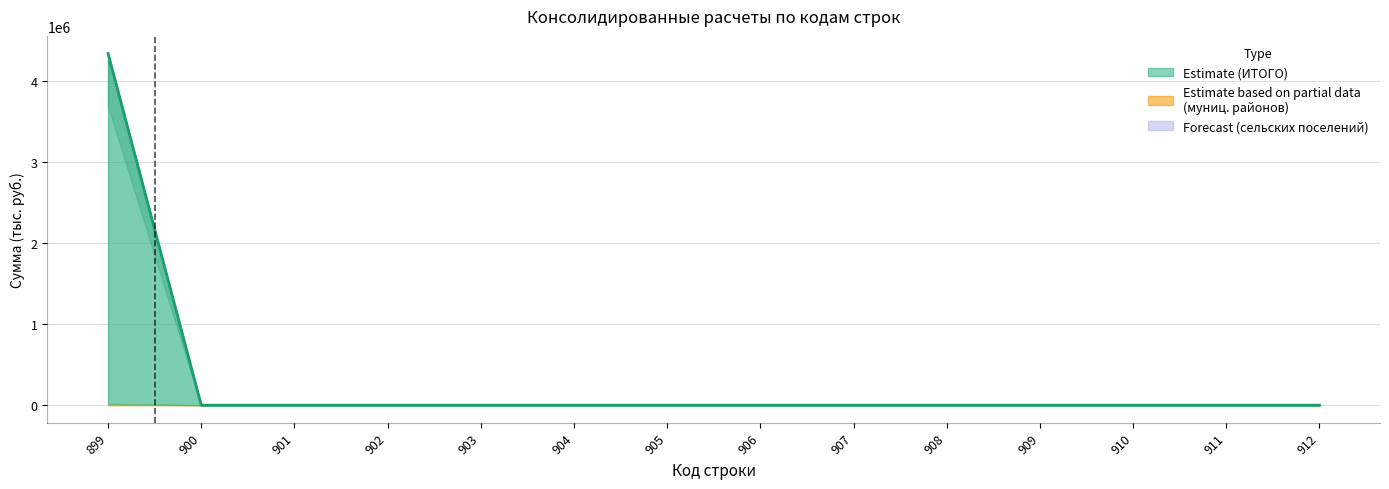

Count the number of values greater than 0.

1